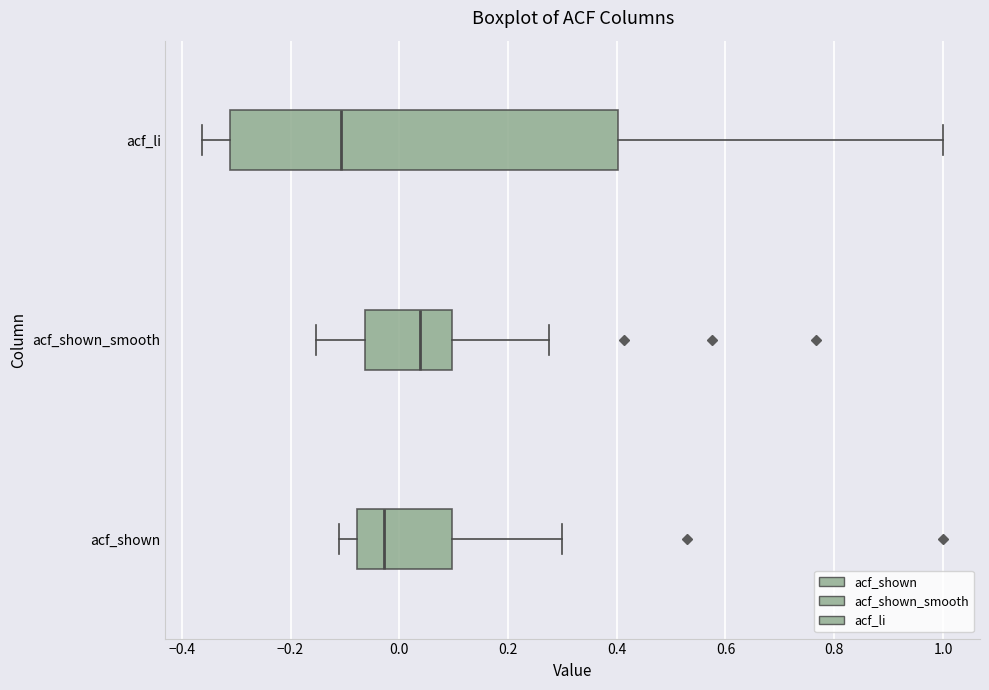

Reading bottom to top, transcribe this box plot: for each box, give where its median line is, the range the box spans, and where its two whiskers end, as read against the x-axis. The values are not printed on the chart, so give them approximately, as read against the axis.

acf_shown: median -0.02, box -0.08 to 0.10, whiskers -0.10 to 0.30
acf_shown_smooth: median 0.04, box -0.06 to 0.10, whiskers -0.16 to 0.28
acf_li: median -0.10, box -0.32 to 0.40, whiskers -0.36 to 1.00